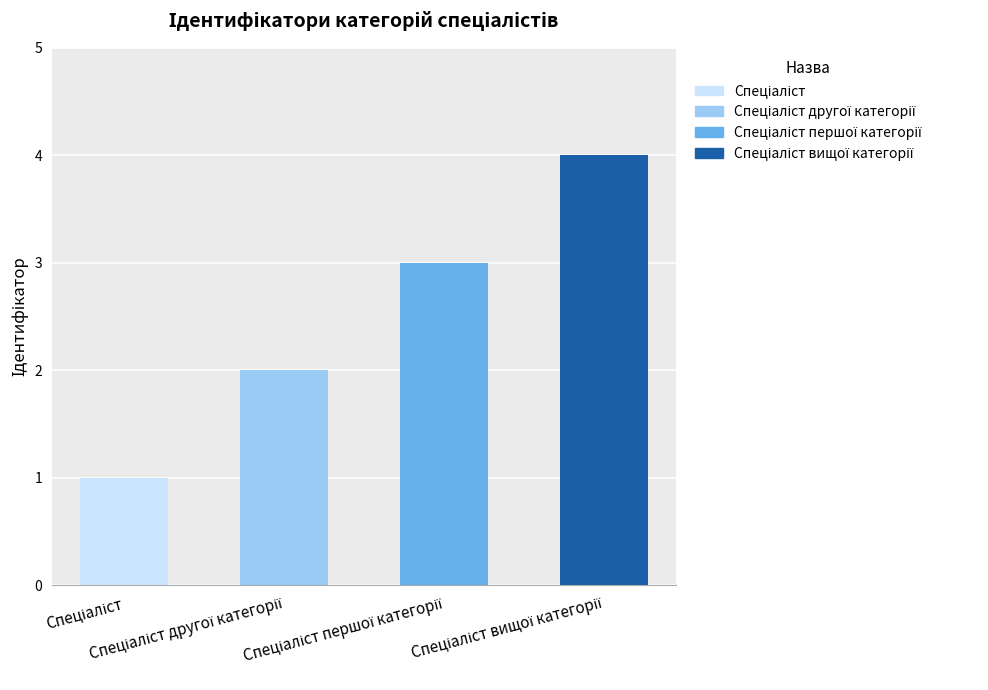

What is the sum of all values?

10